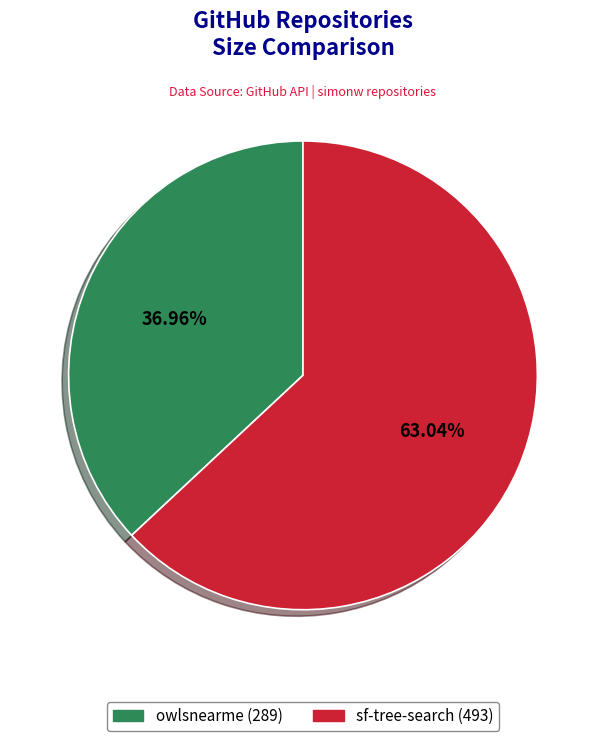

To the nearest percent, what percentage of the pie is sf-tree-search (493)?

63%